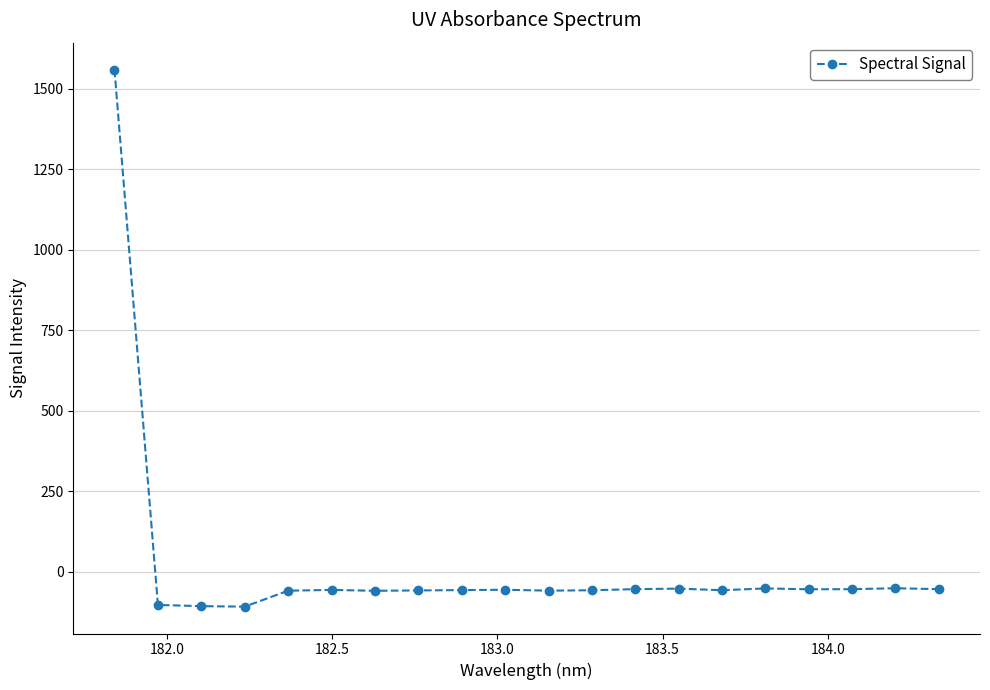

What is the difference between the maximum and minimum values?

1668.0